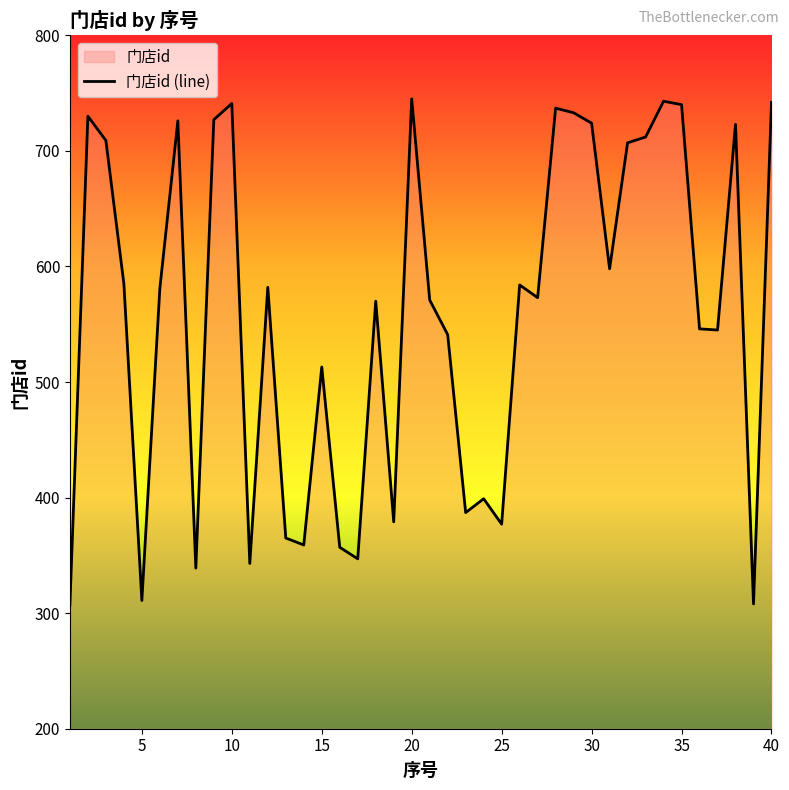

True or false: the data has more than 0 interior local peaks.

True